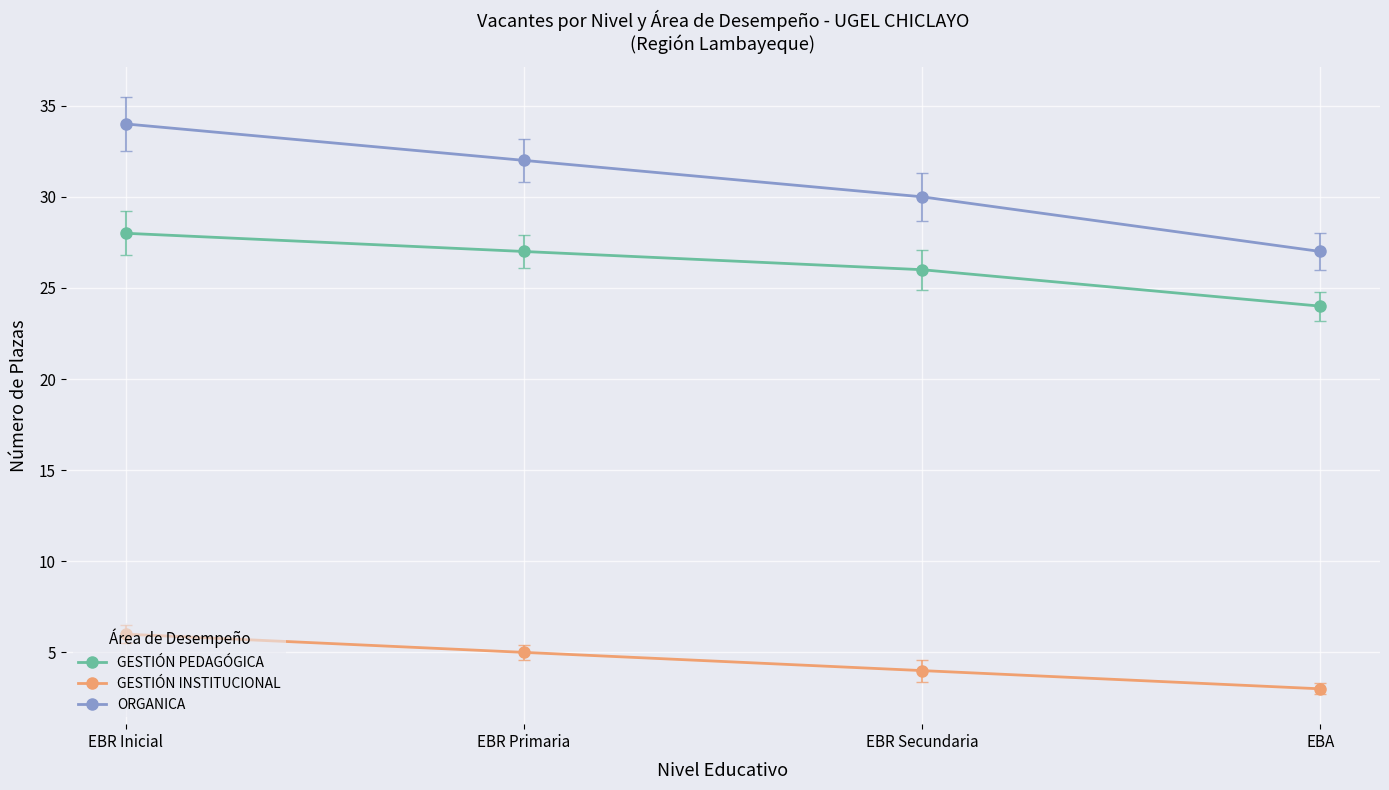

The GESTIÓN PEDAGÓGICA series shows 35 at EBR Secundaria. True or false?

False